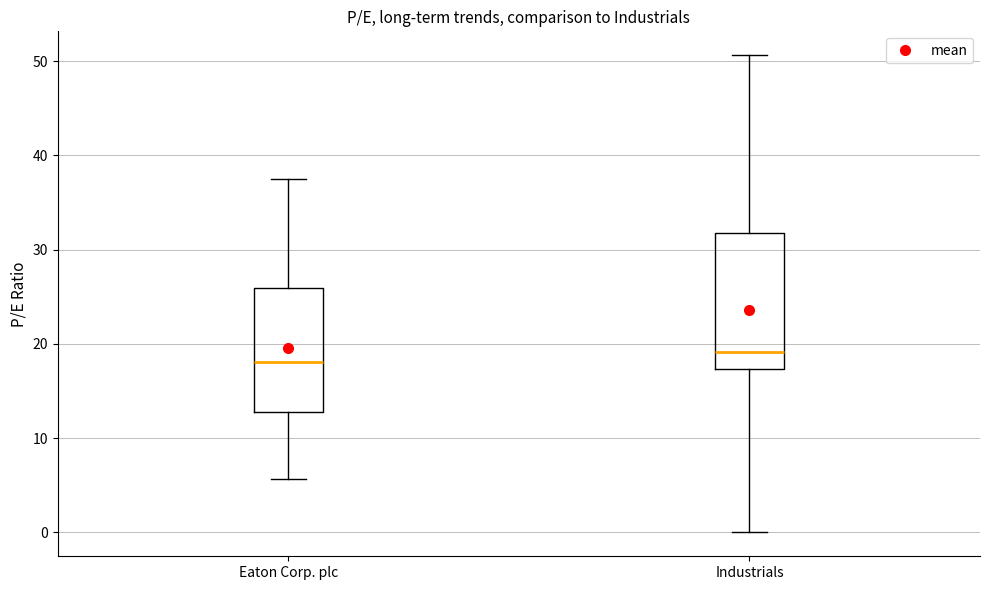

Where does the median line of the box for Eaton Corp. plc sit on the y-axis? The values are not printed on the chart, so give them approximately, as read against the axis.

18